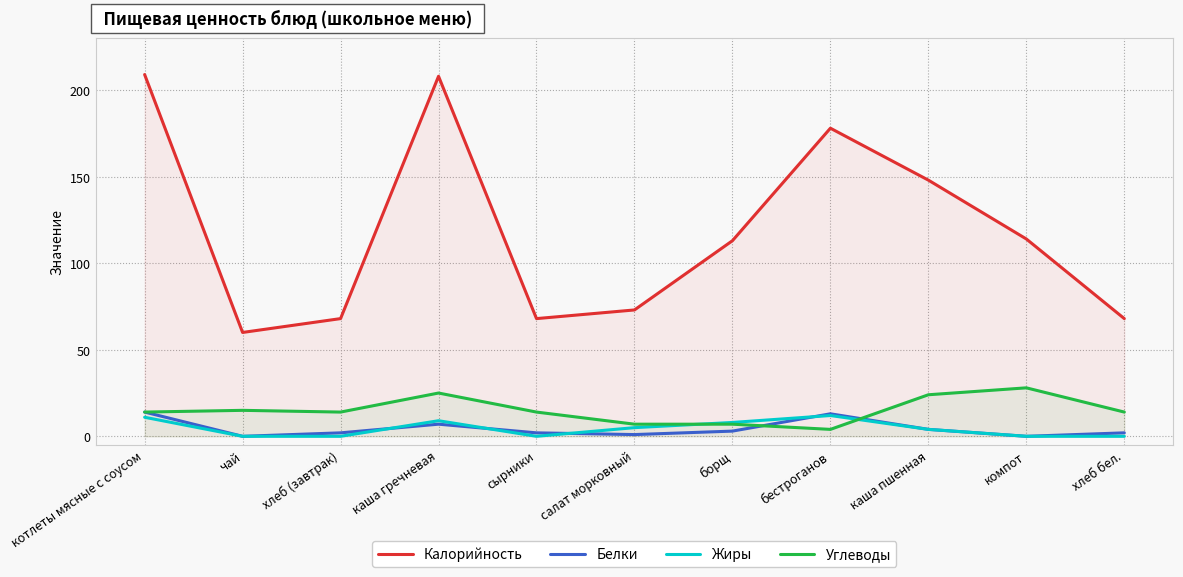

What is the total value across all series at хлеб (завтрак)?

84